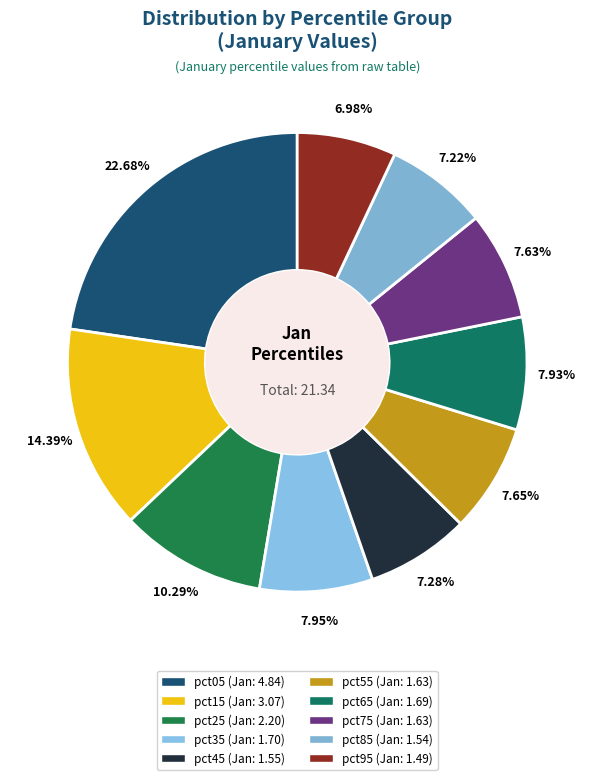

The pct85 slice represents 7% of the pie. True or false?

True